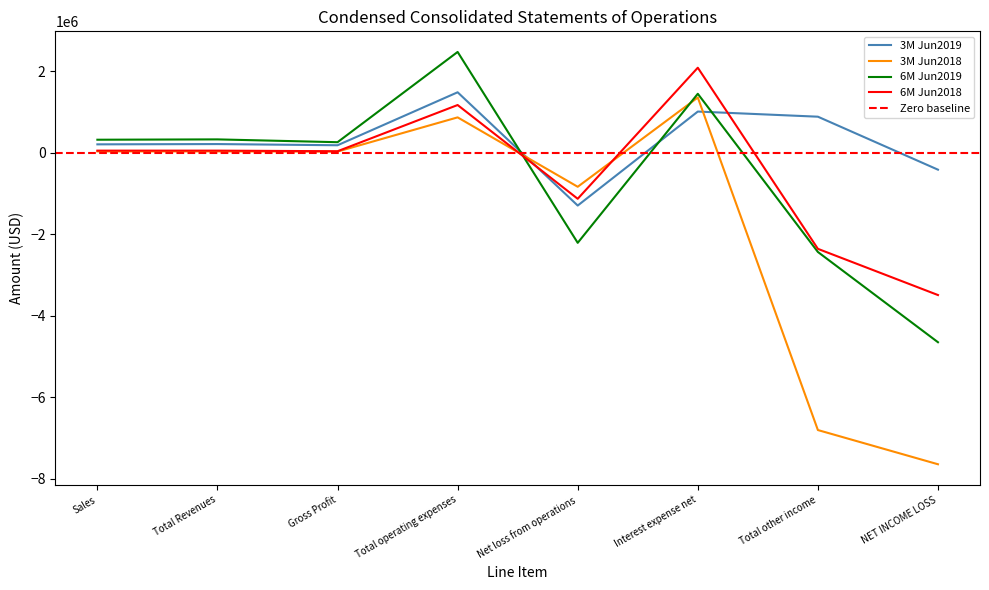

Reading left to right, extract all data points from this chart.

3M Jun2019: 201771	208580	179441	1479110	-1299669	1005970	880045	-419624
3M Jun2018: 28435	28435	24271	863411	-839140	1350633	-6806264	-7645404
6M Jun2019: 315042	323390	254373	2468147	-2213774	1442252	-2438227	-4652001
6M Jun2018: 47445	47445	32835	1166283	-1133448	2081379	-2361158	-3494606